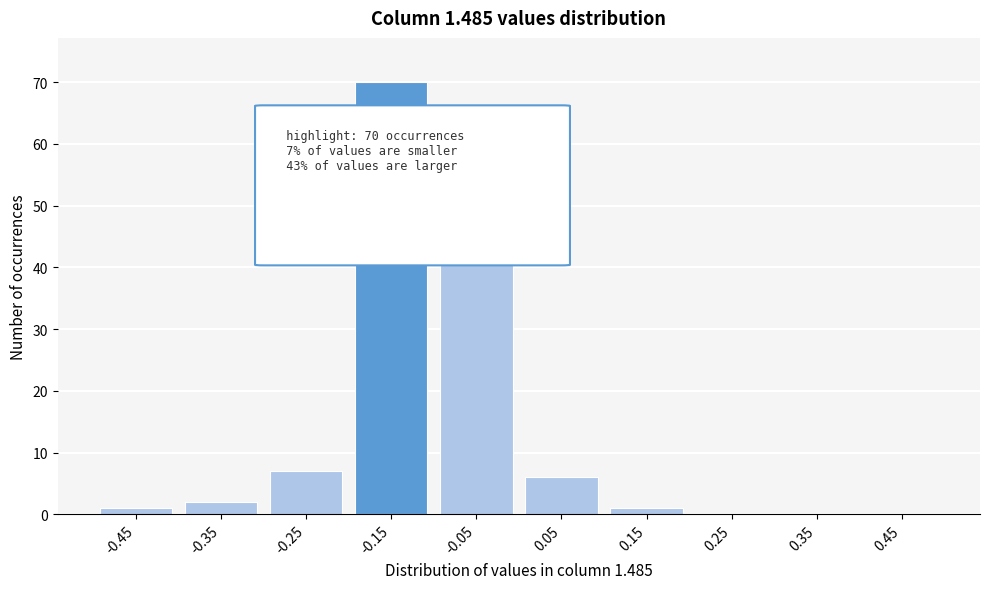

Reading left to right, what are all the values shown in this chart?

-0.45=1	-0.35=2	-0.25=7	-0.15=70	-0.05=54	0.05=6	0.15=1	0.25=0	0.35=0	0.45=0